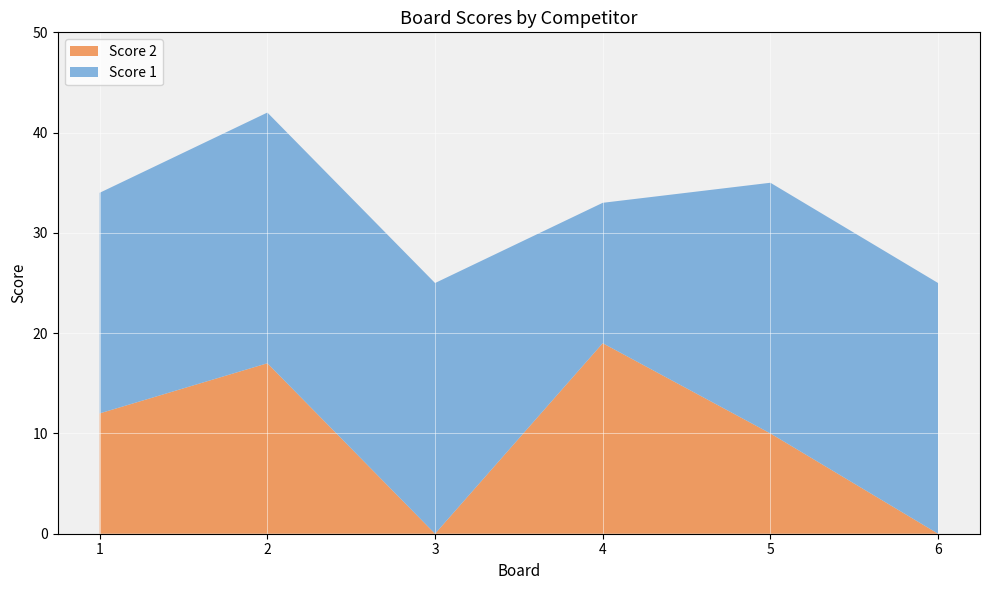

Reading right to left, what are all the values shown in this chart?

Score 1: 6=25	5=25	4=14	3=25	2=25	1=22
Score 2: 6=0	5=10	4=19	3=0	2=17	1=12